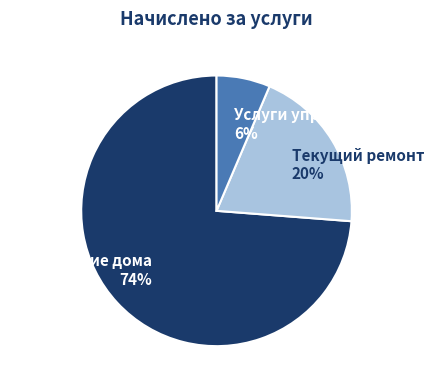

Which has a higher value, Содержание дома or Услуги управления?

Содержание дома